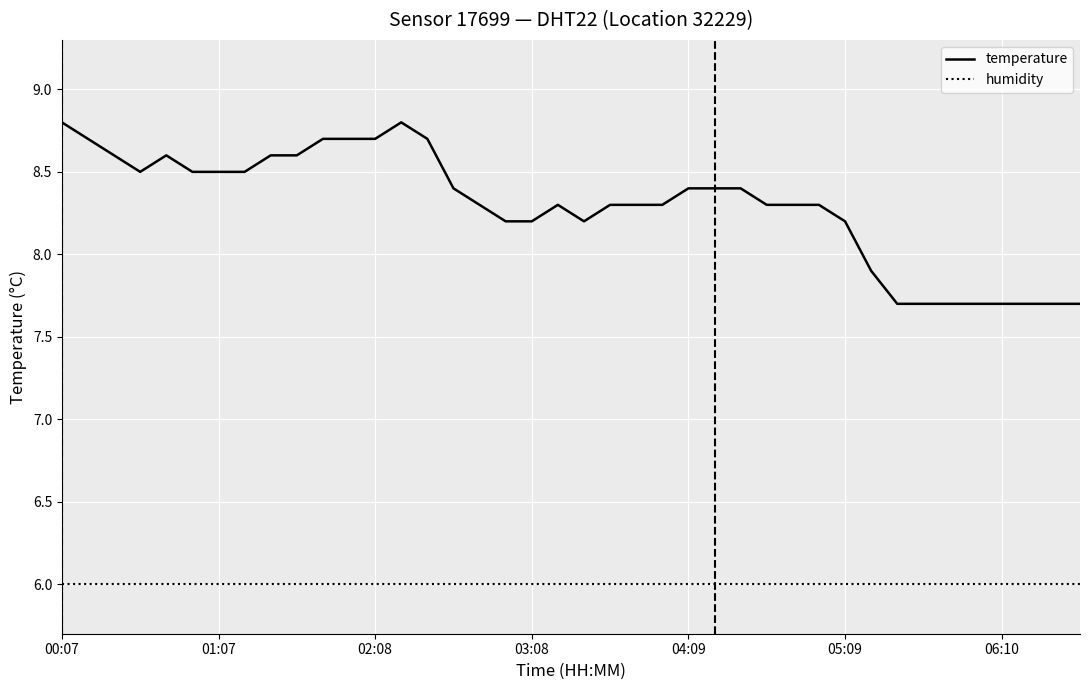

What is the highest value of the temperature series?

8.8